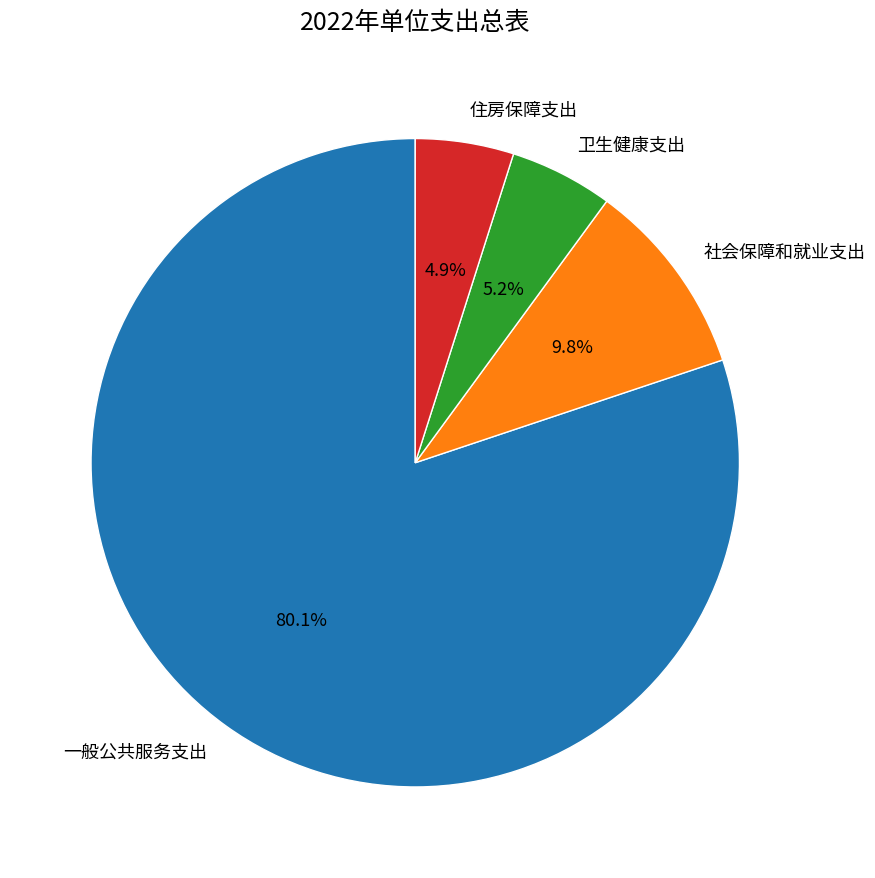

How many segments does this pie chart have?

4